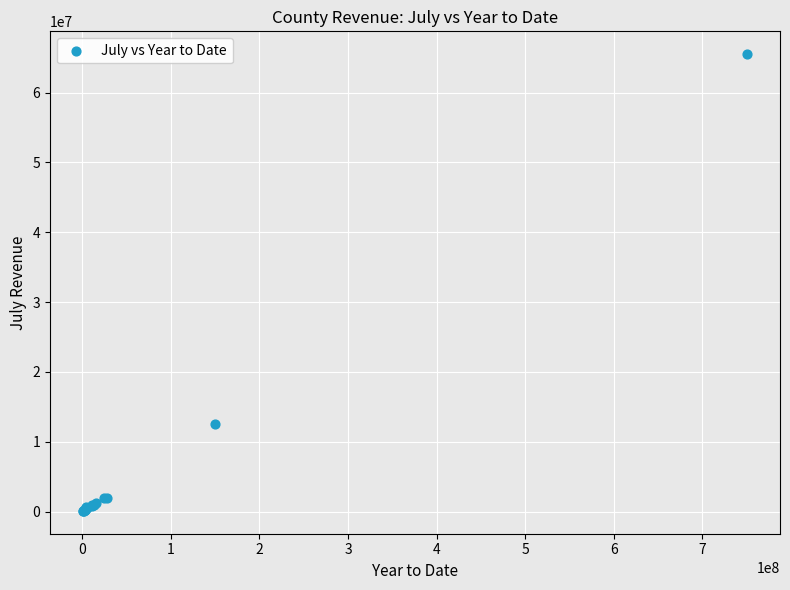

What Y value in the scatter plot is closest to 32794650?

12544173.0